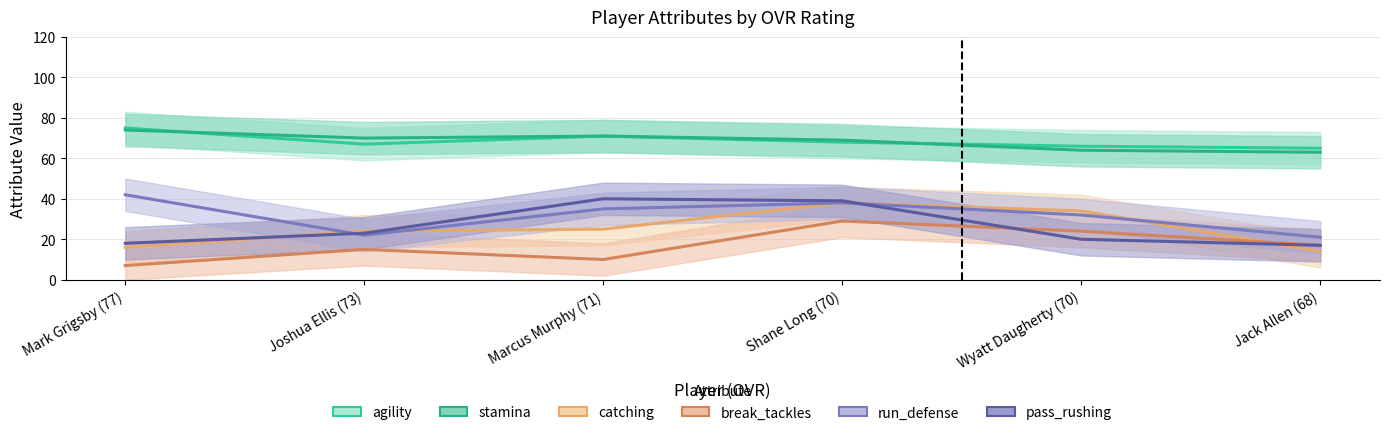

List the labels in order of break_tackles value, largest first.

Shane Long (70), Wyatt Daugherty (70), Jack Allen (68), Joshua Ellis (73), Marcus Murphy (71), Mark Grigsby (77)